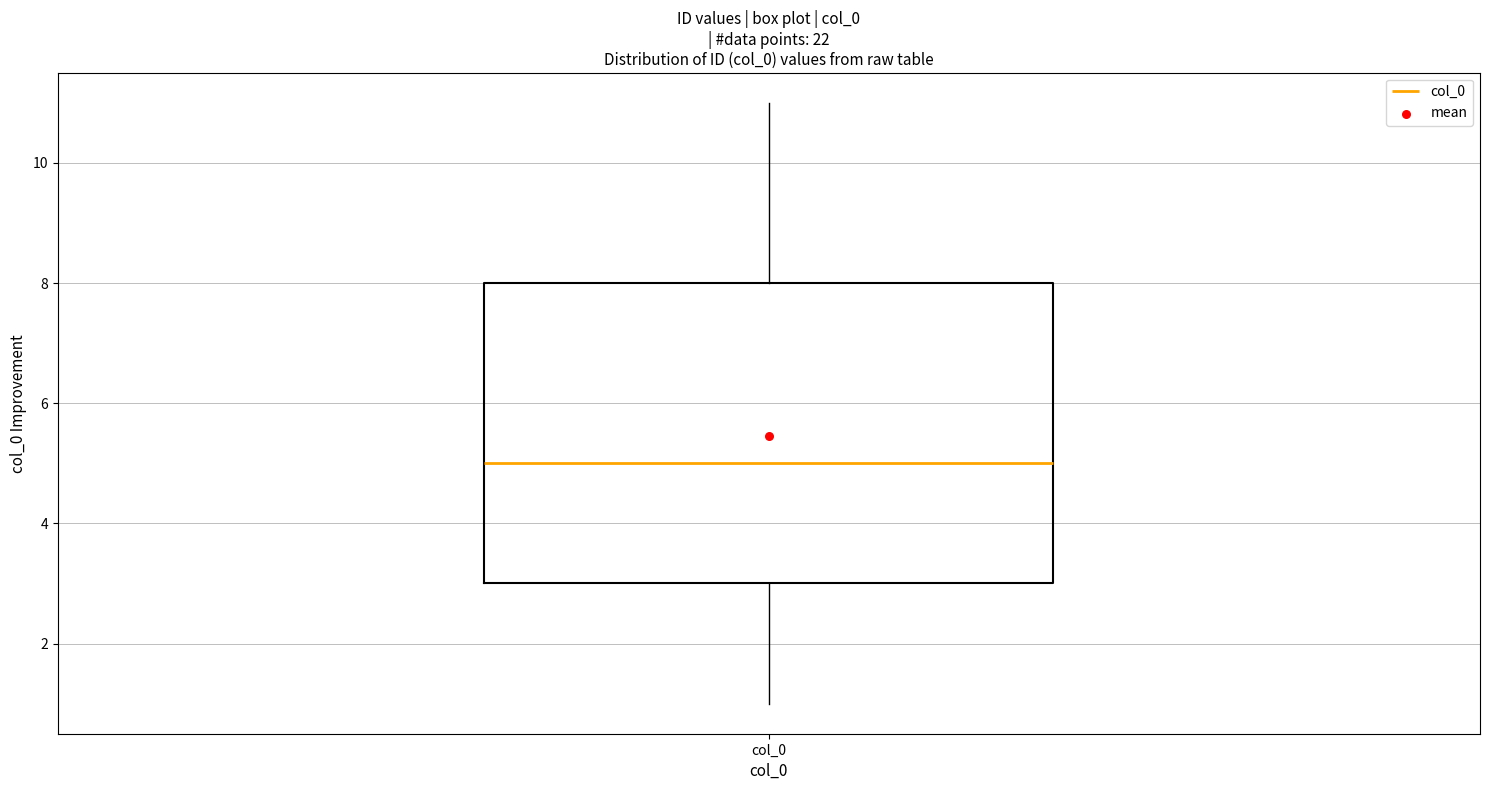

Read this box plot against the y-axis: the position of the median line, the range covered by the box, and the ends of both whiskers. The values are not printed on the chart, so give them approximately, as read against the axis.

median 5, box 3 to 8, whiskers 1 to 11